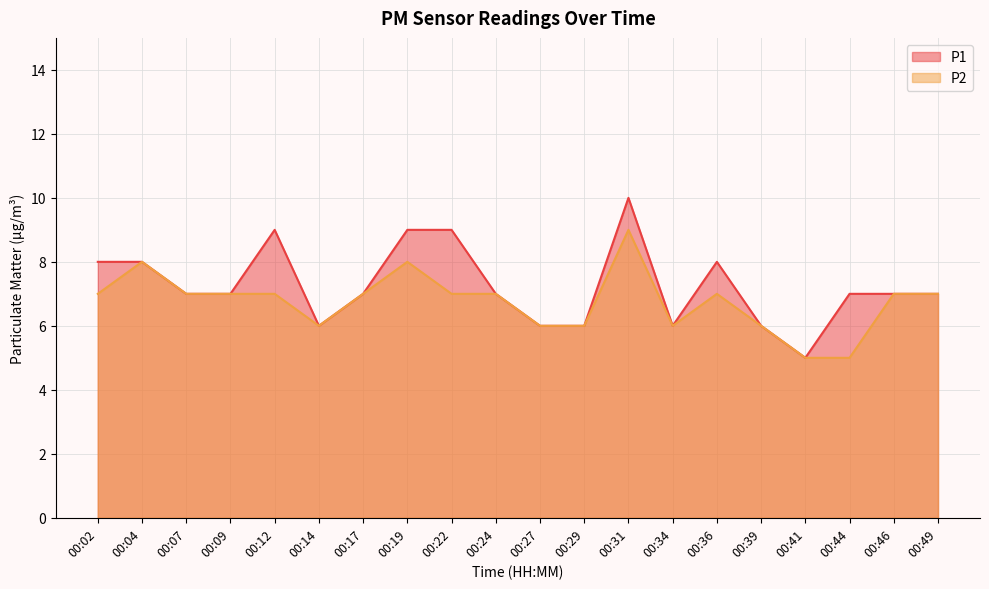

What is the difference between the P1 values at 00:19 and 00:36?

1